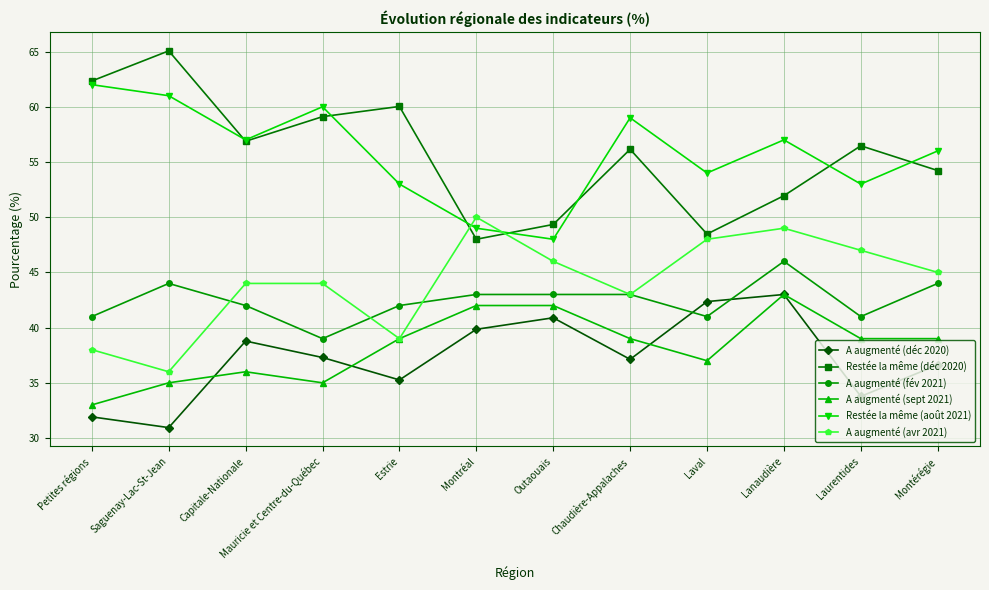

What is the approximate value of Restée la même (août 2021) at Petites régions?

62.0